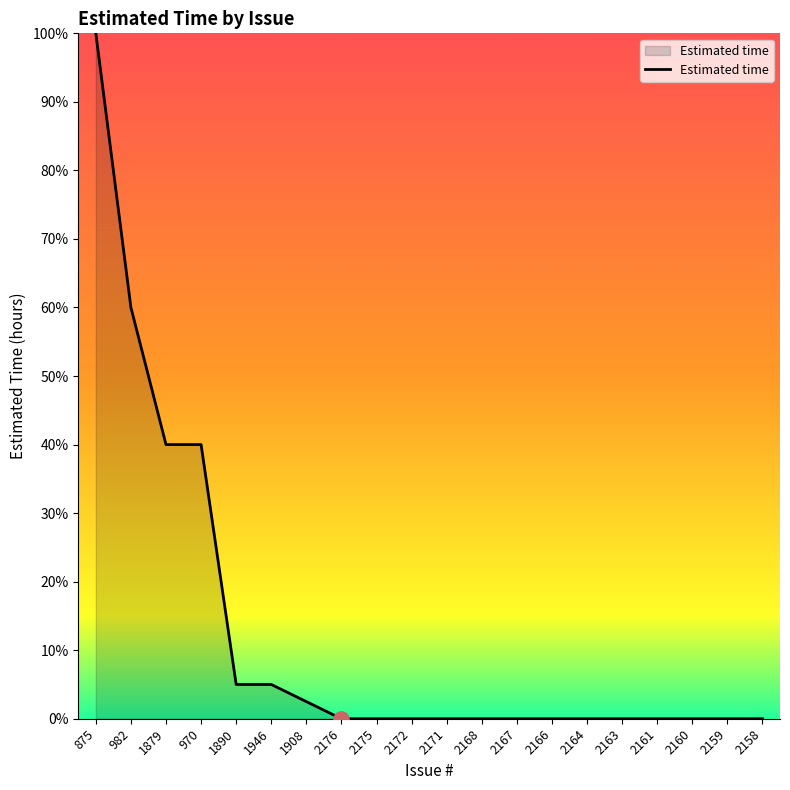

Which has a higher value, 982 or 1946?

982